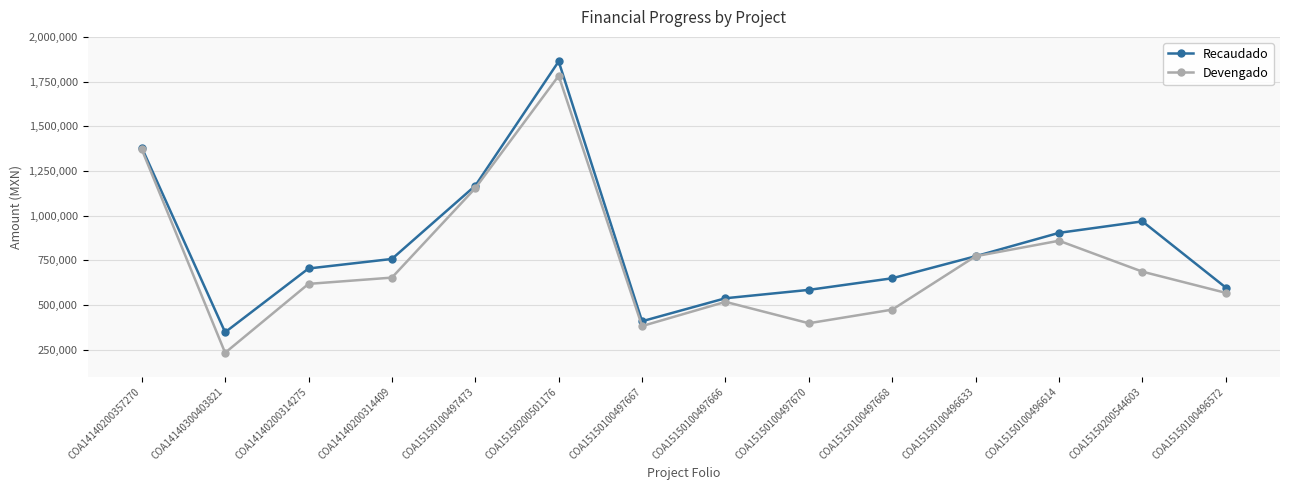

True or false: Devengado has a value of 141185.3 at COA14140300403821.

False